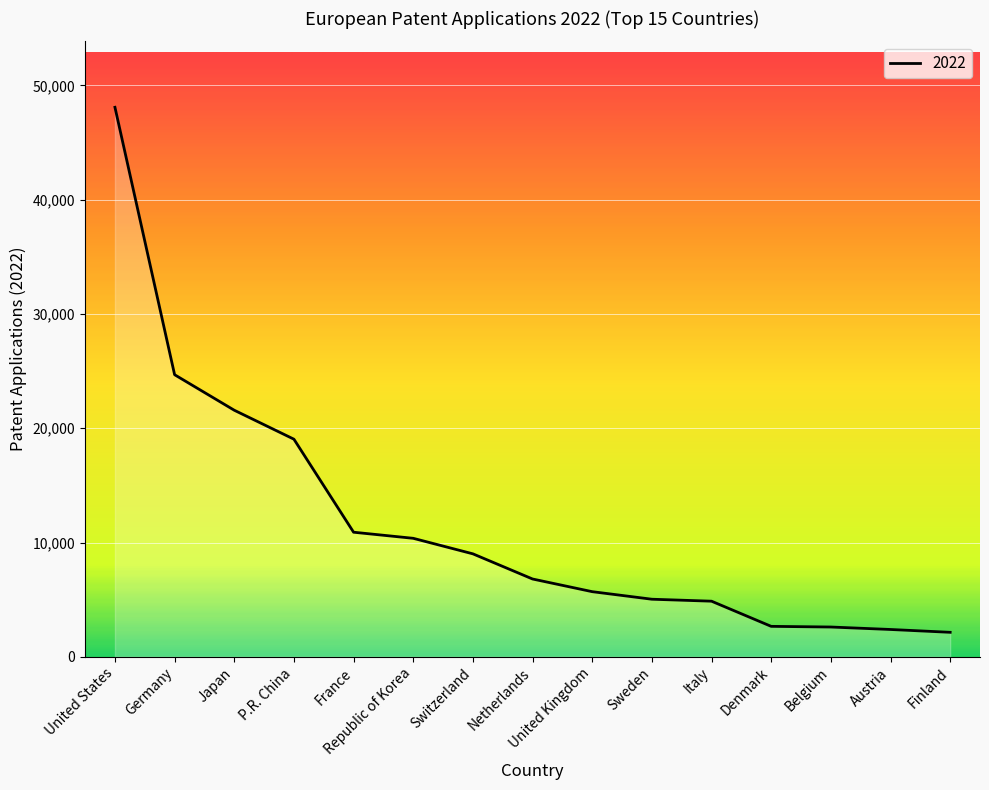

The chart shows a value of 4266 at Austria. True or false?

False